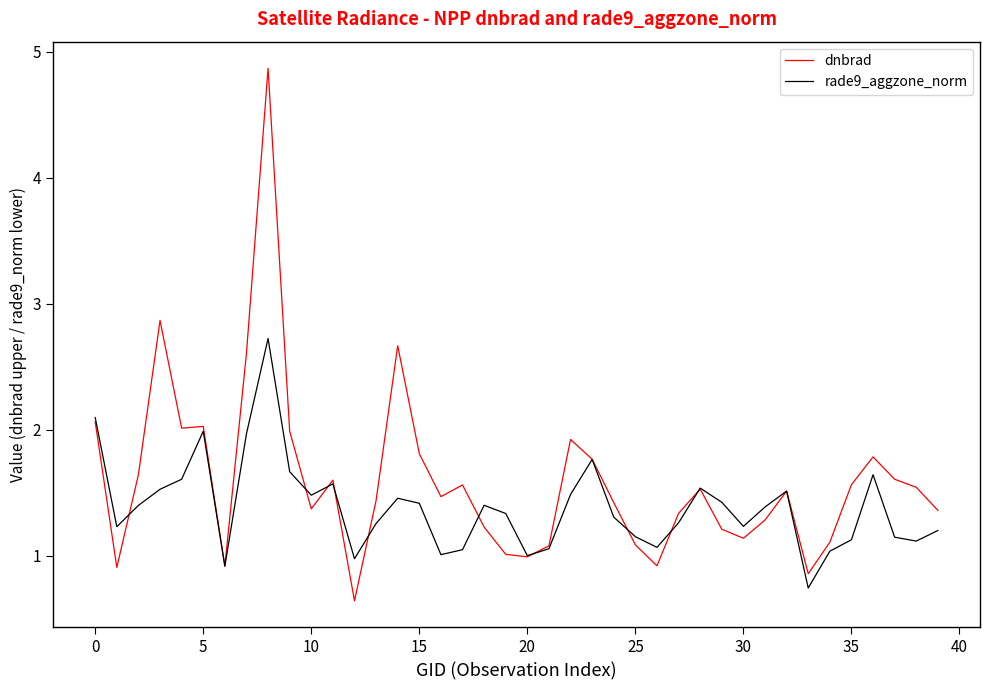

Which series has the largest range (max minus min)?

dnbrad